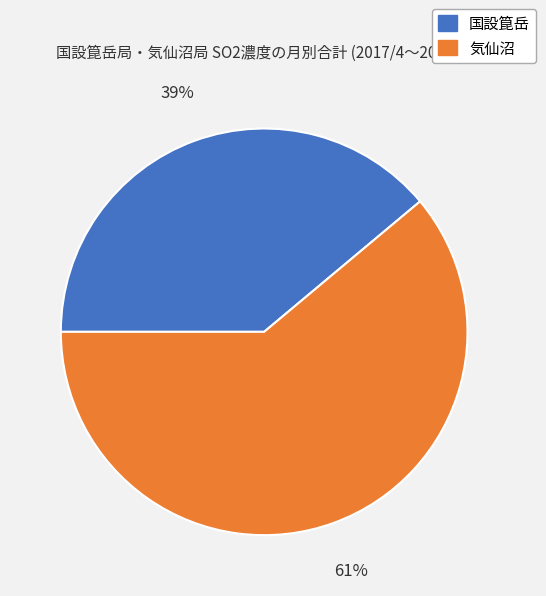

Approximately how many times larger is the value at 気仙沼 compared to 国設箟岳?

1.6